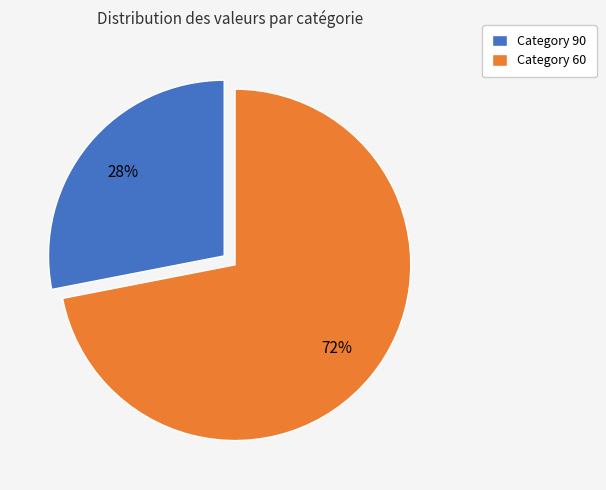

Does any single category account for the majority?

Yes